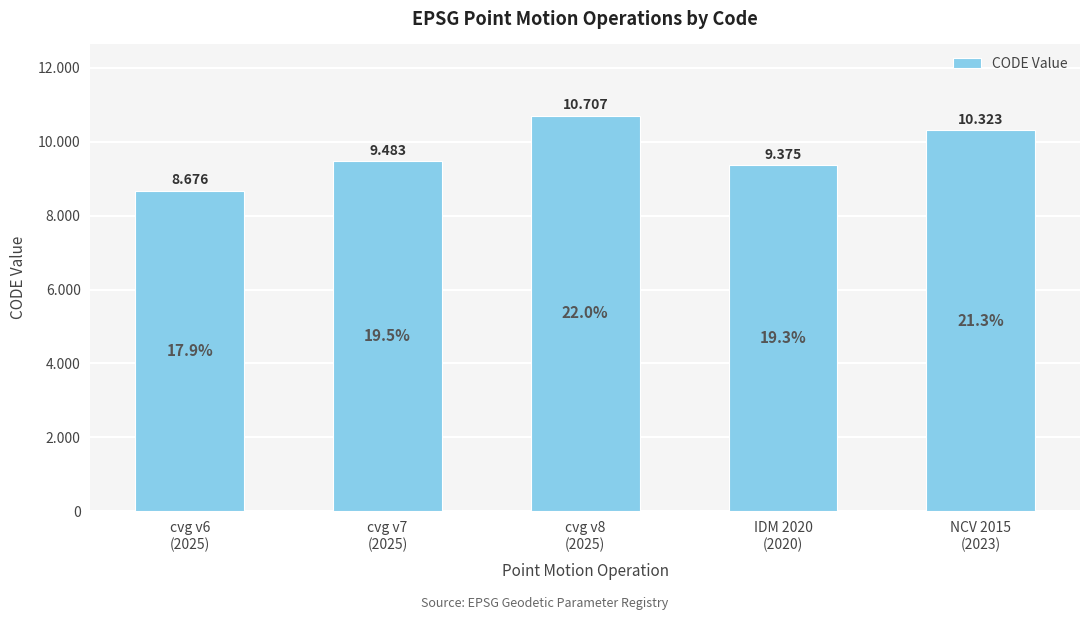

What is the label of the 1st bar from the right?

NCV 2015
(2023)